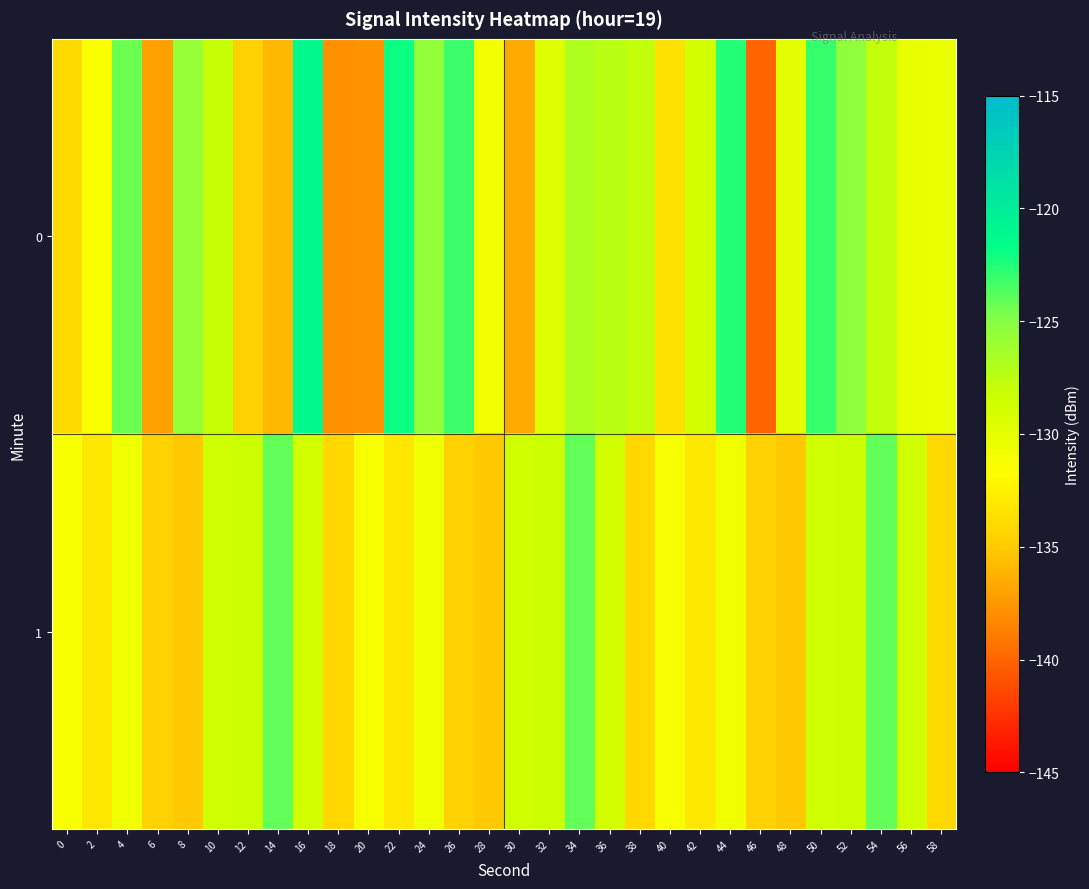

Which label corresponds to the largest value in the chart?

16